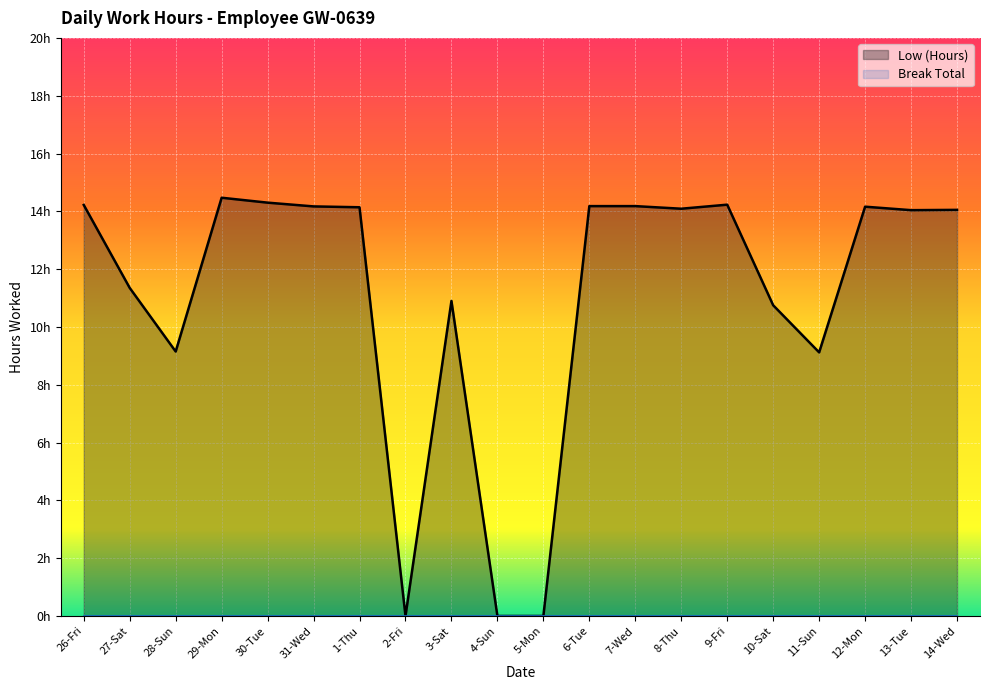

How many values exceed 14?

12